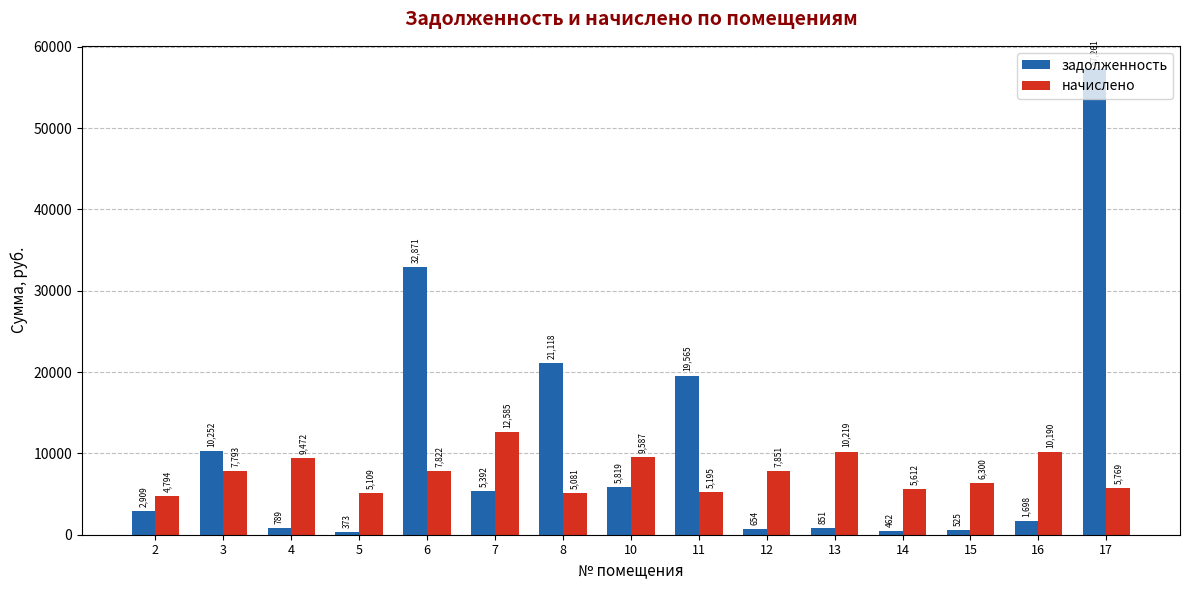

Which category has the lowest value in the начислено series?

2